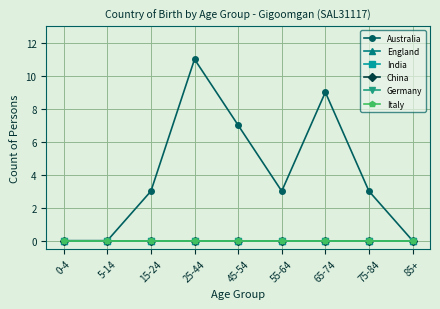

List the series in order of their peak value, highest first.

Australia, England, India, China, Germany, Italy